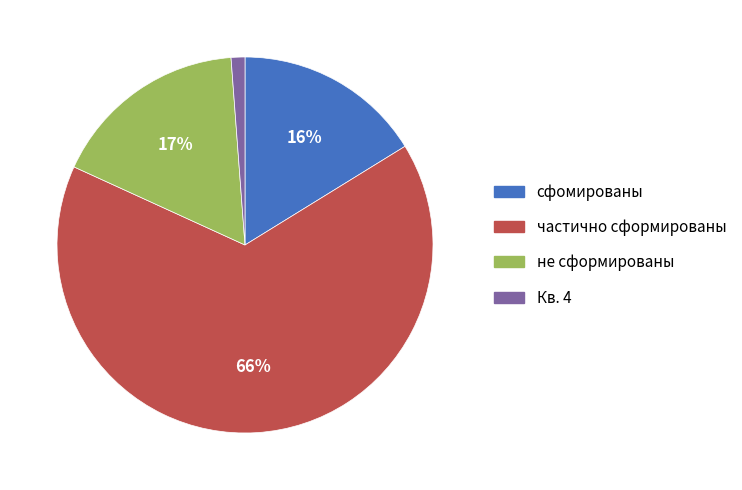

To the nearest percent, what percentage of the pie is не сформированы?

17%